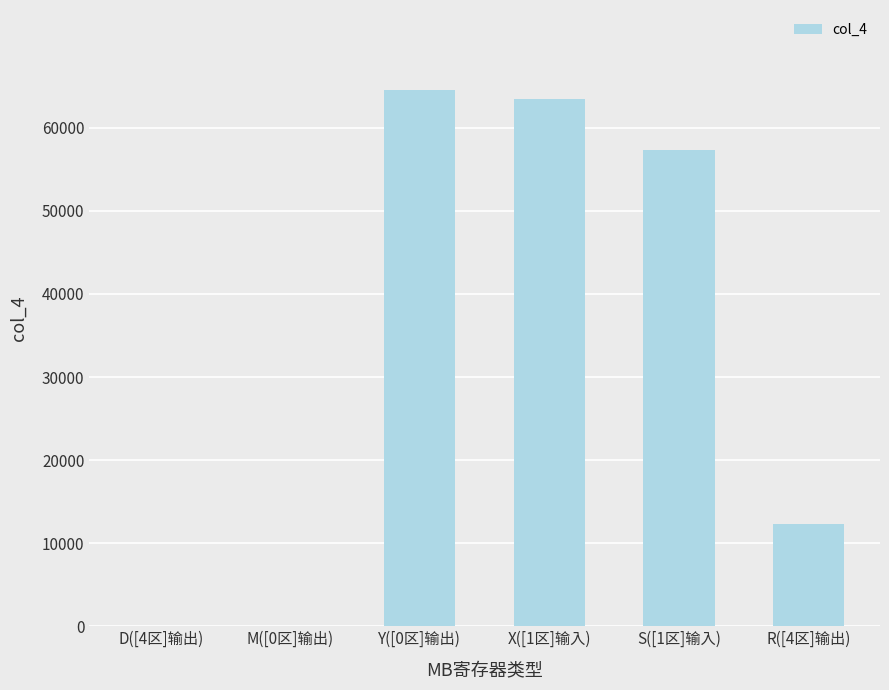

What value does the data have at S([1区]输入), to the nearest 10?

57340